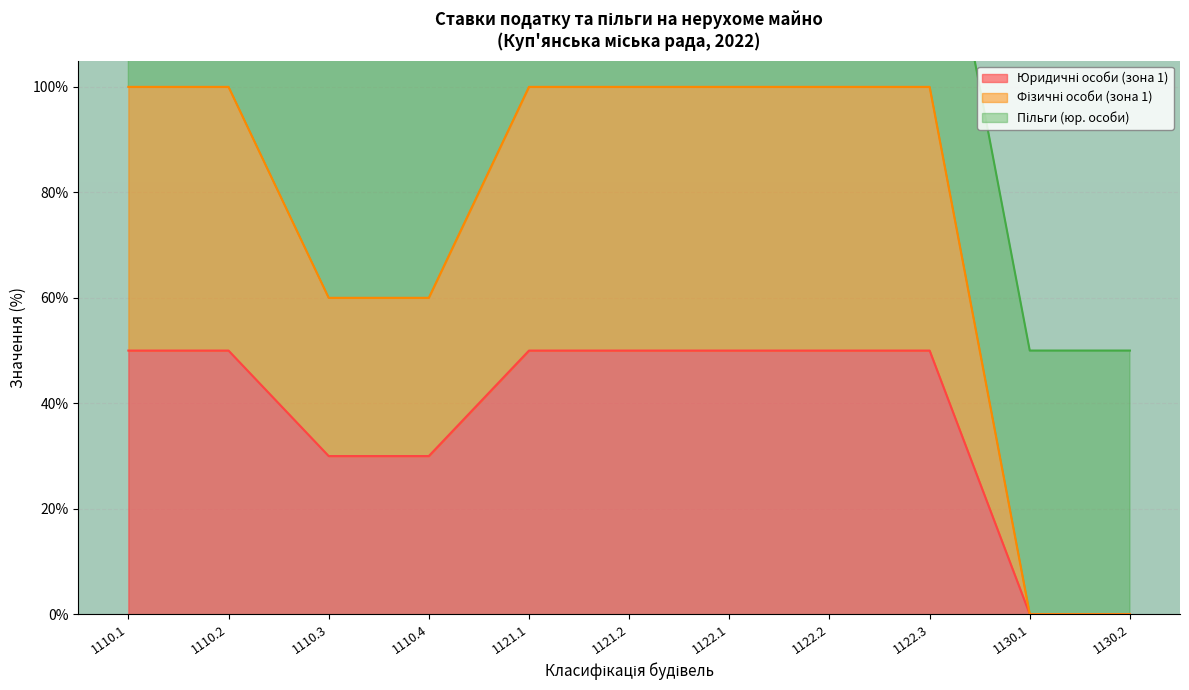

List the labels in order of Фізичні особи (зона 1) value, smallest first.

1130.1, 1130.2, 1110.3, 1110.4, 1110.1, 1110.2, 1121.1, 1121.2, 1122.1, 1122.2, 1122.3